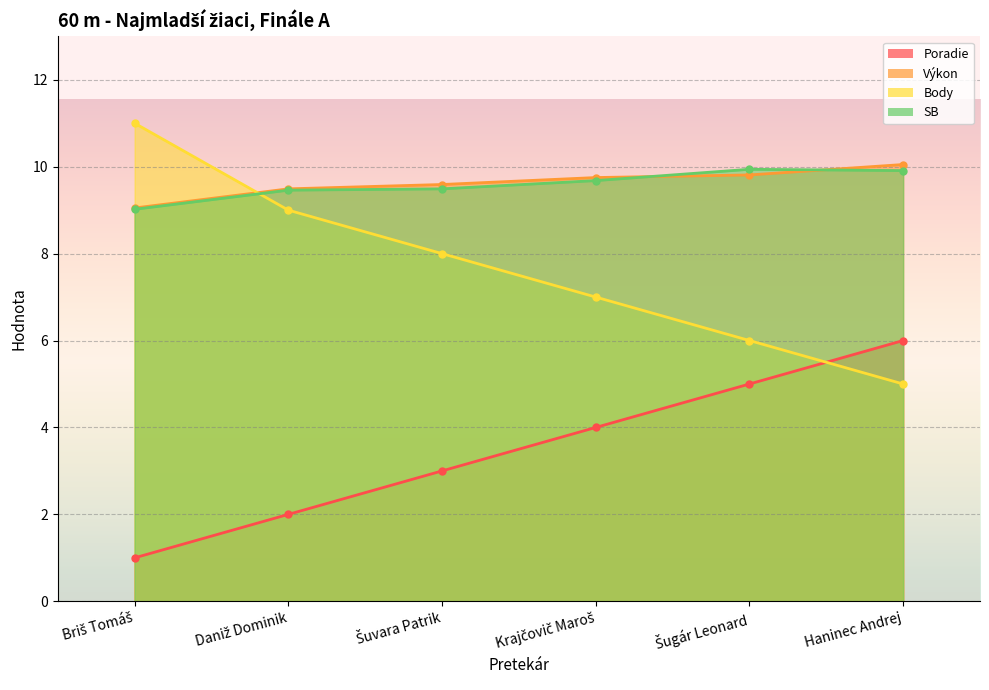

True or false: Body and Výkon cross at least once.

True